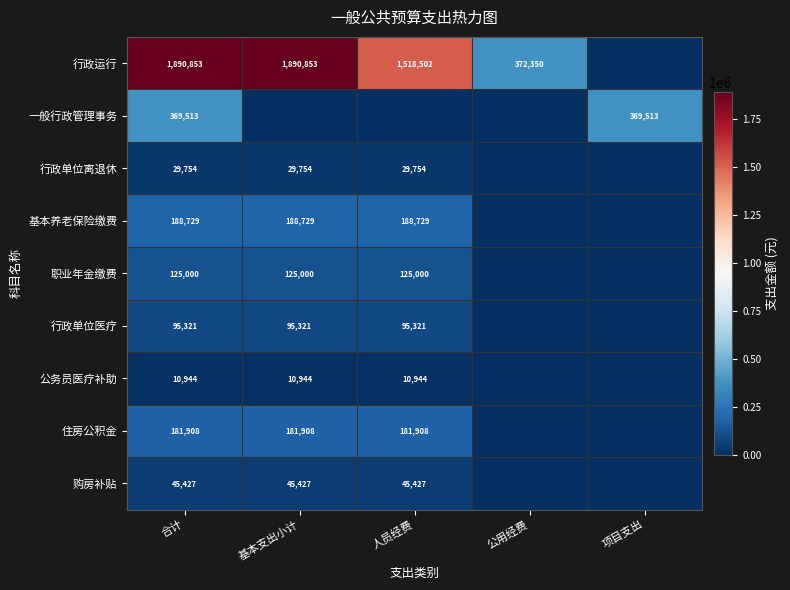

What is the total value across all series at 合计?

2937449